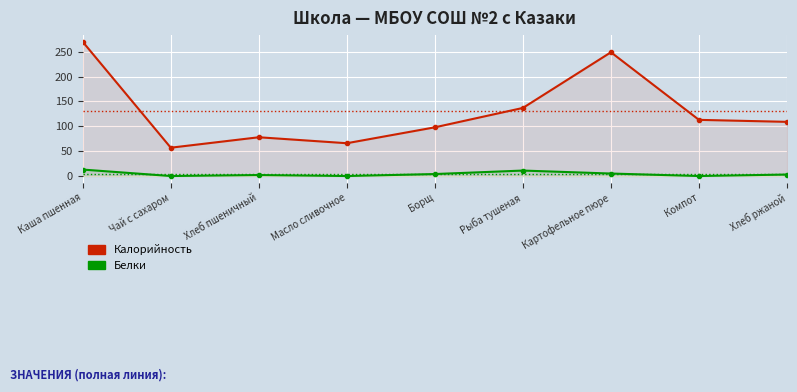

Is the value of Белки at Каша пшенная greater than the value of Калорийность at Чай с сахаром?

No